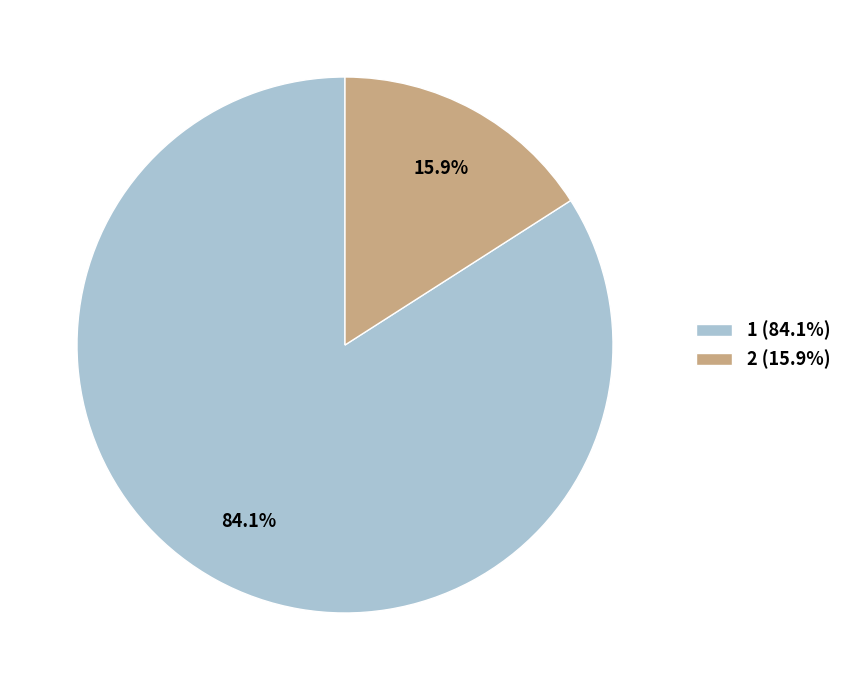

What is the majority slice?

1